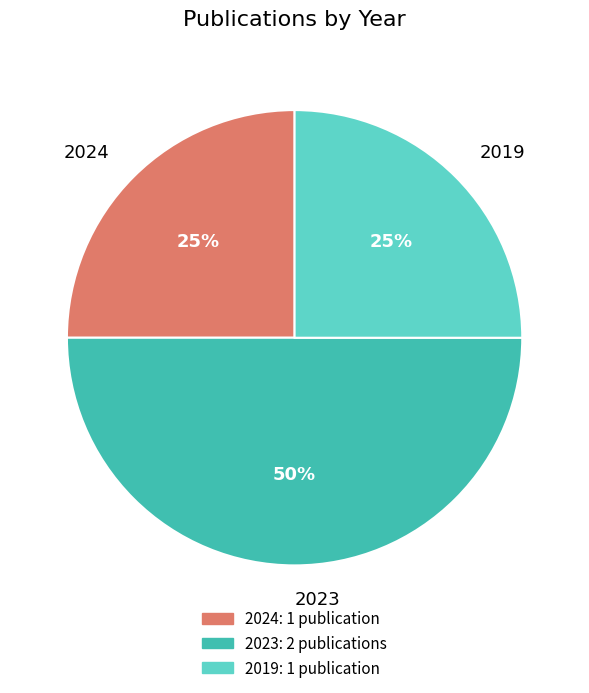

To the nearest percent, what percentage of the pie is 2024?

25%